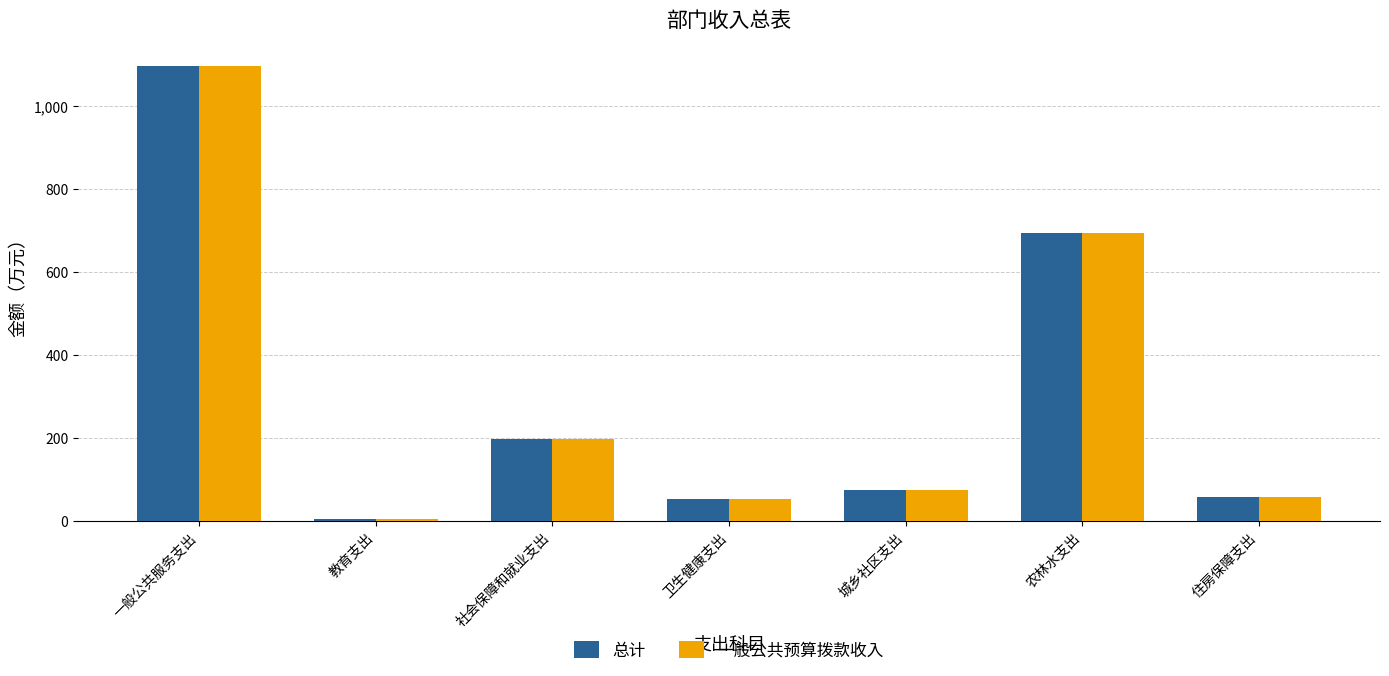

What is the total value across all series at 城乡社区支出?

151.6